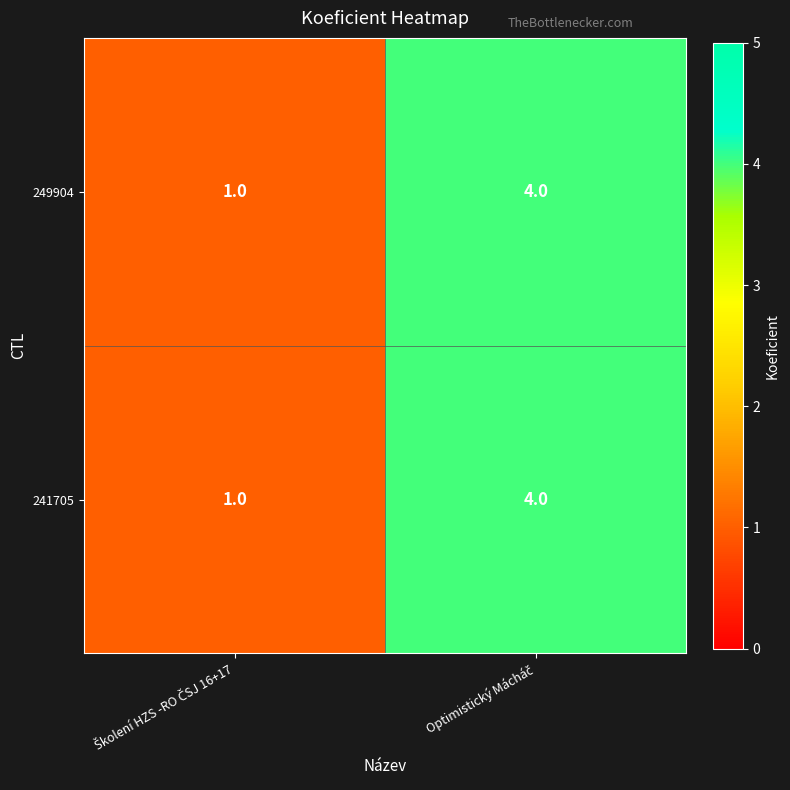

What is the greatest value displayed?

4